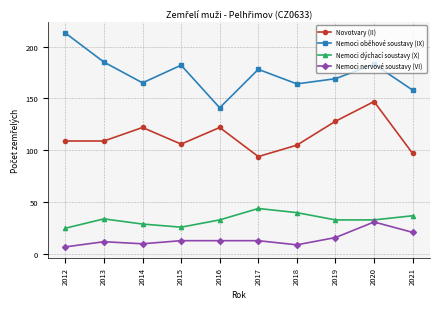

What is the approximate value of Nemoci oběhové soustavy (IX) at 2016?

141